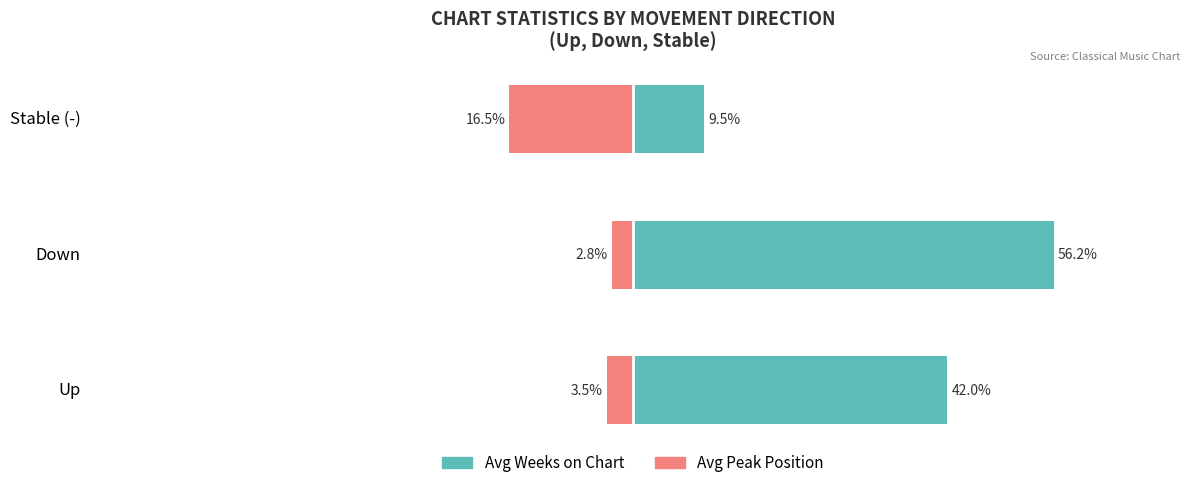

Are the bars grouped side by side (vs. stacked)?

Yes